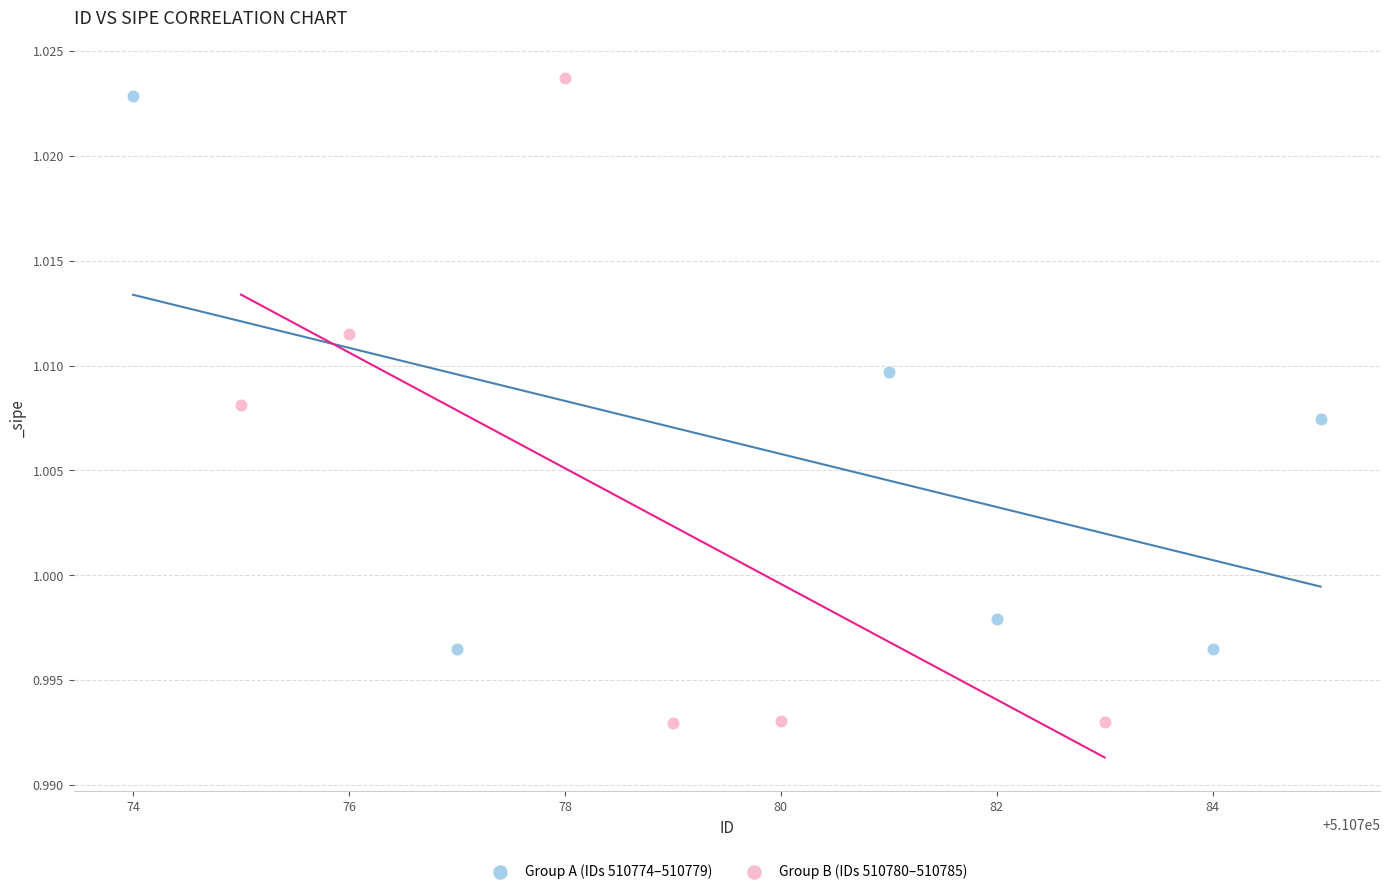

Which series has the widest spread of Y values?

Group B (IDs 510780–510785)